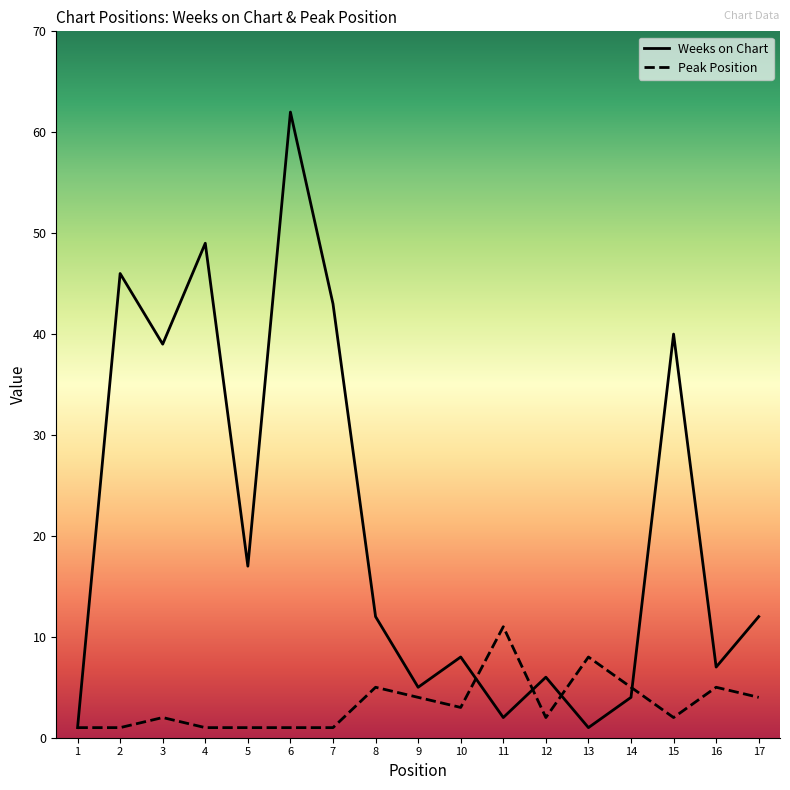

What is the value of the Weeks on Chart point at the 10th from the left?

8